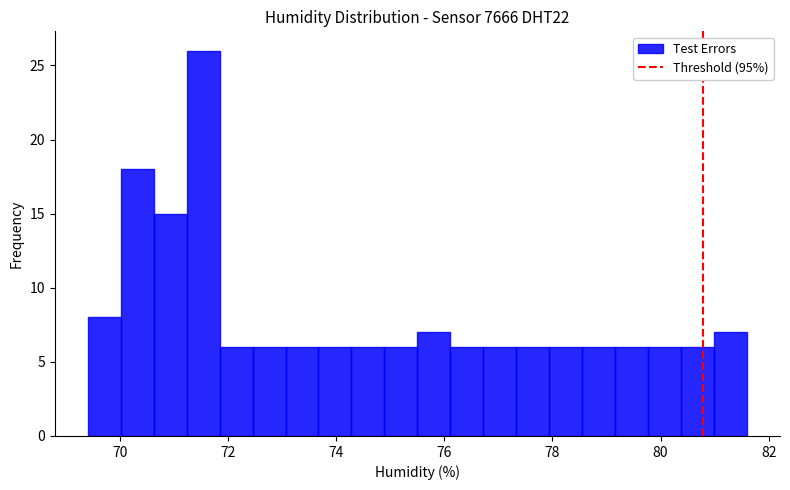

Read against the x-axis, roughly where is the centre of the tallest bar?

71.6